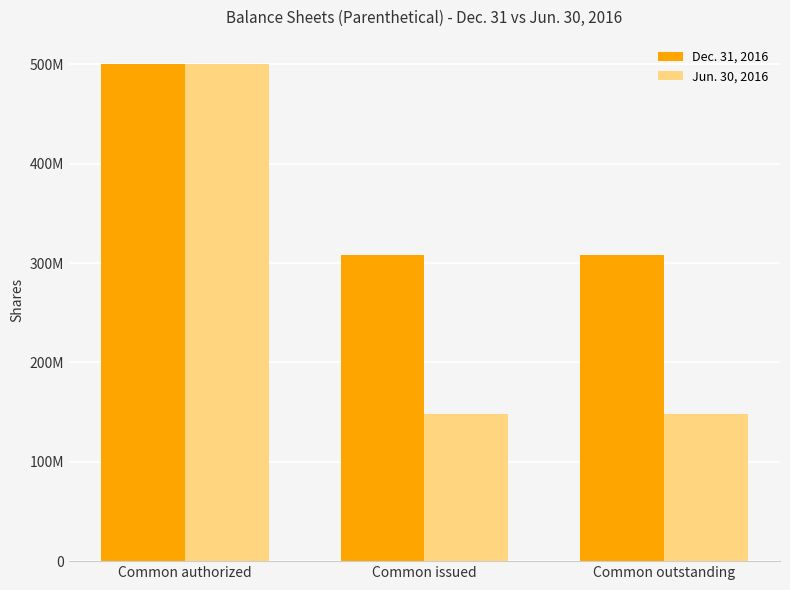

What is the greatest value displayed?

500000000